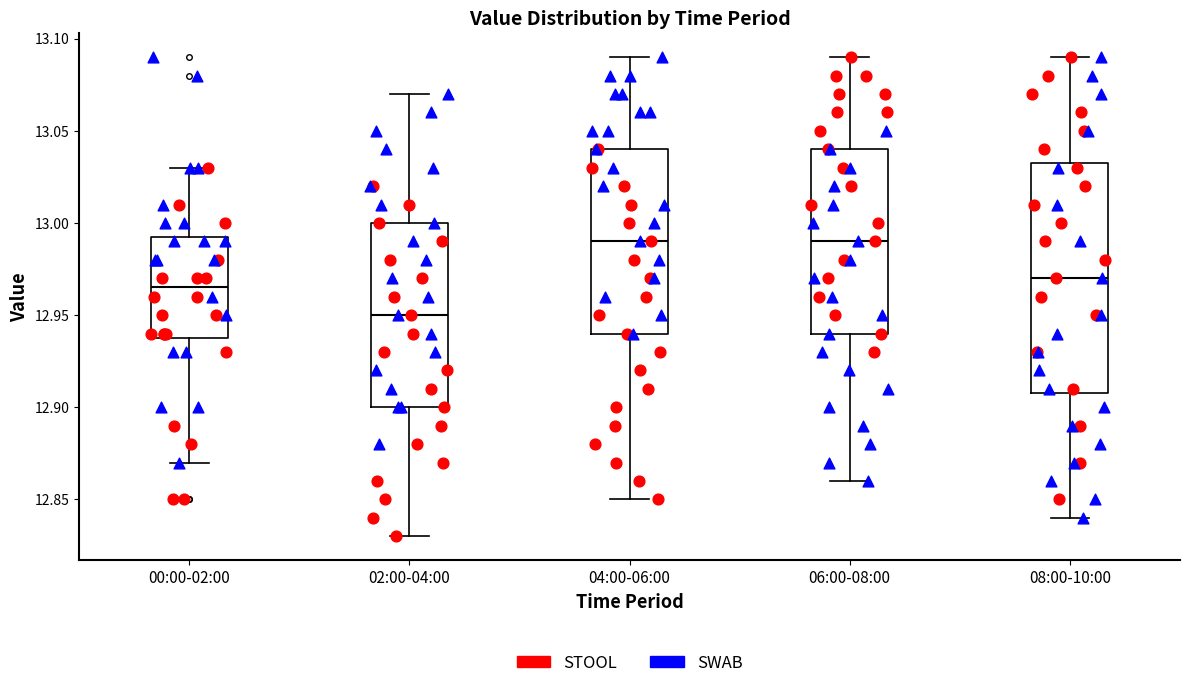

Reading left to right, transcribe this box plot: for each box, give where its median line is, the range the box spans, and where its two whiskers end, as read against the y-axis. The values are not printed on the chart, so give them approximately, as read against the axis.

00:00-02:00: median 12.965, box 12.940 to 12.995, whiskers 12.870 to 13.030
02:00-04:00: median 12.950, box 12.900 to 13.000, whiskers 12.830 to 13.070
04:00-06:00: median 12.990, box 12.940 to 13.040, whiskers 12.850 to 13.090
06:00-08:00: median 12.990, box 12.940 to 13.040, whiskers 12.860 to 13.090
08:00-10:00: median 12.970, box 12.910 to 13.035, whiskers 12.840 to 13.090